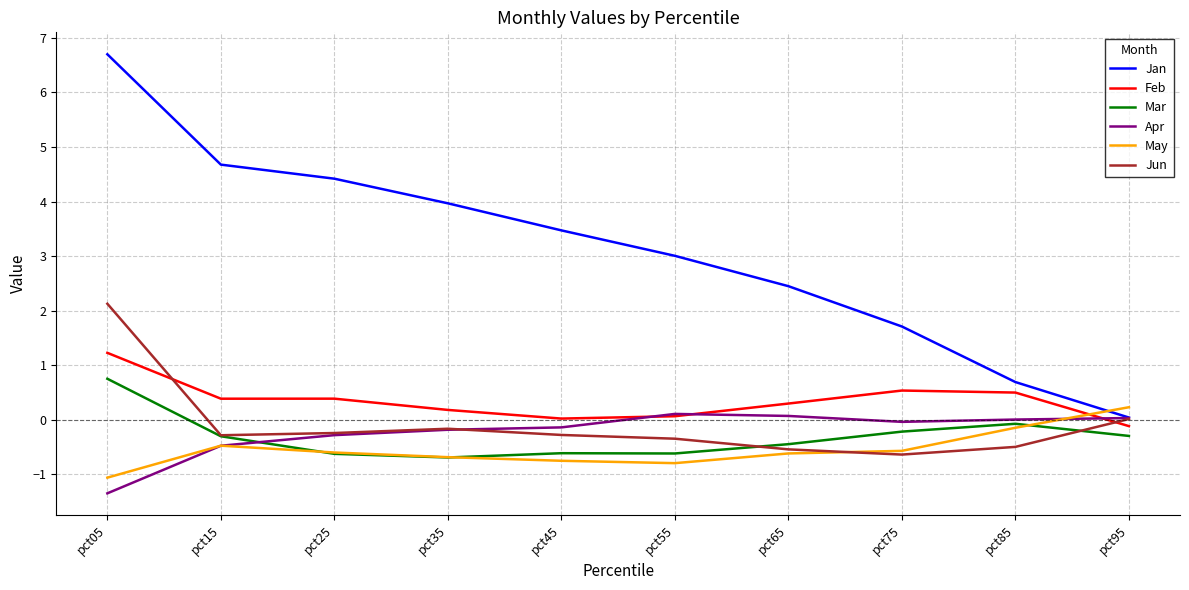

The May series shows 0.2 at pct95. True or false?

True